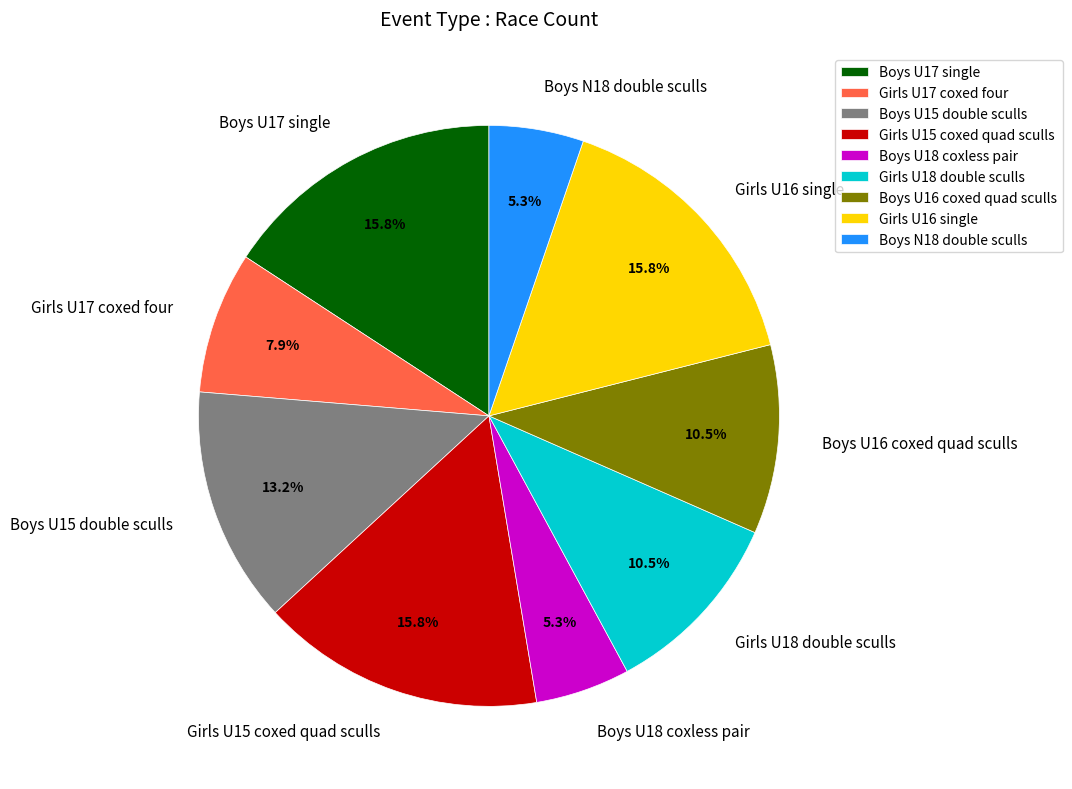

To the nearest percent, what percentage of the pie is Boys N18 double sculls?

5%